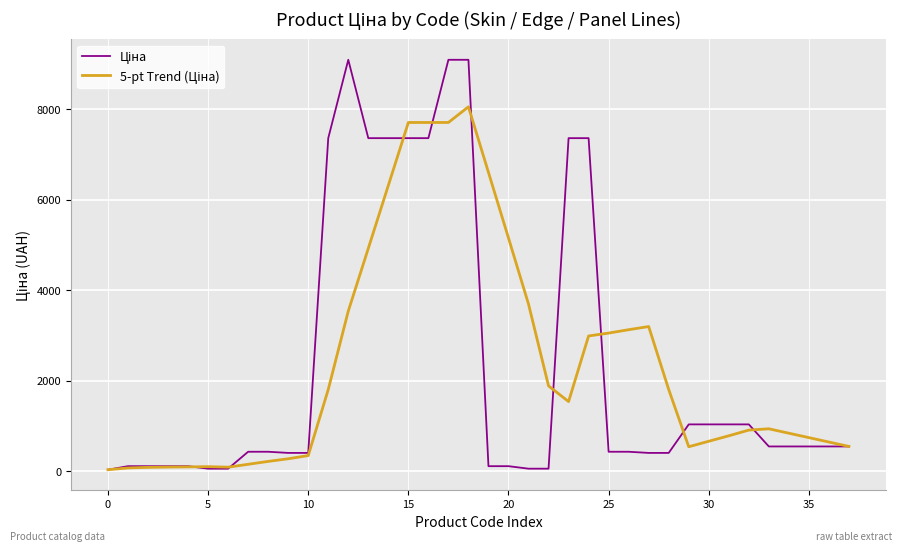

What is the greatest value displayed?

9092.0